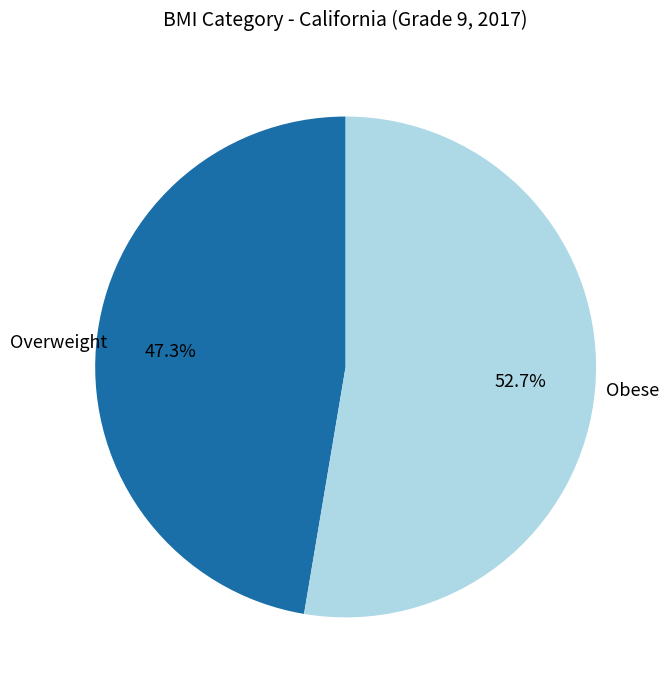

Does any single category account for the majority?

Yes